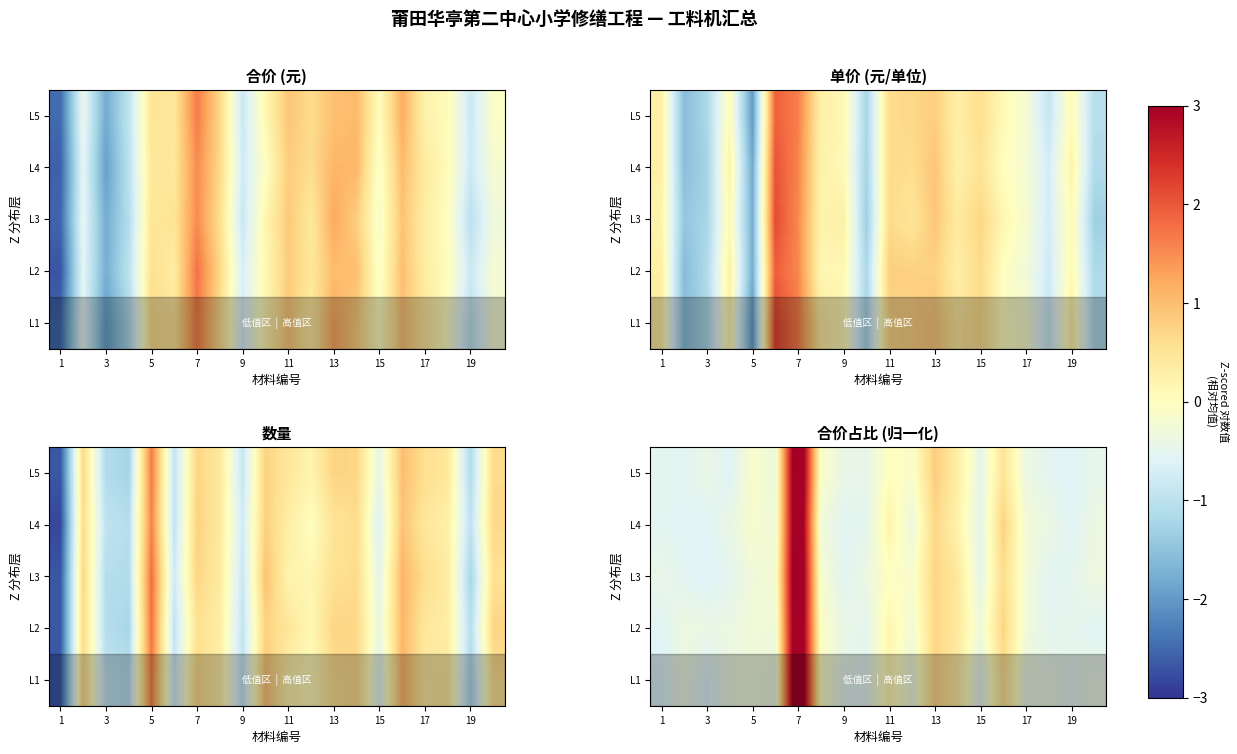

The row_2 series shows -0.9 at 17. True or false?

False